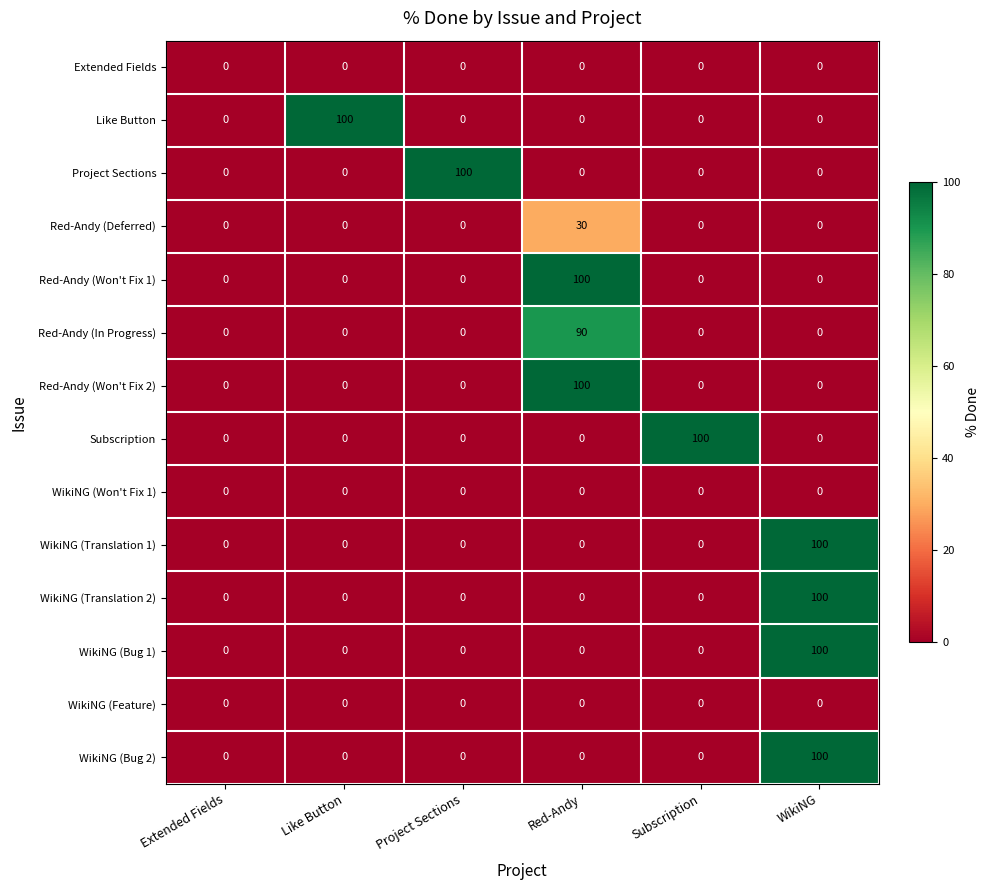

What is the maximum value shown in the chart?

100